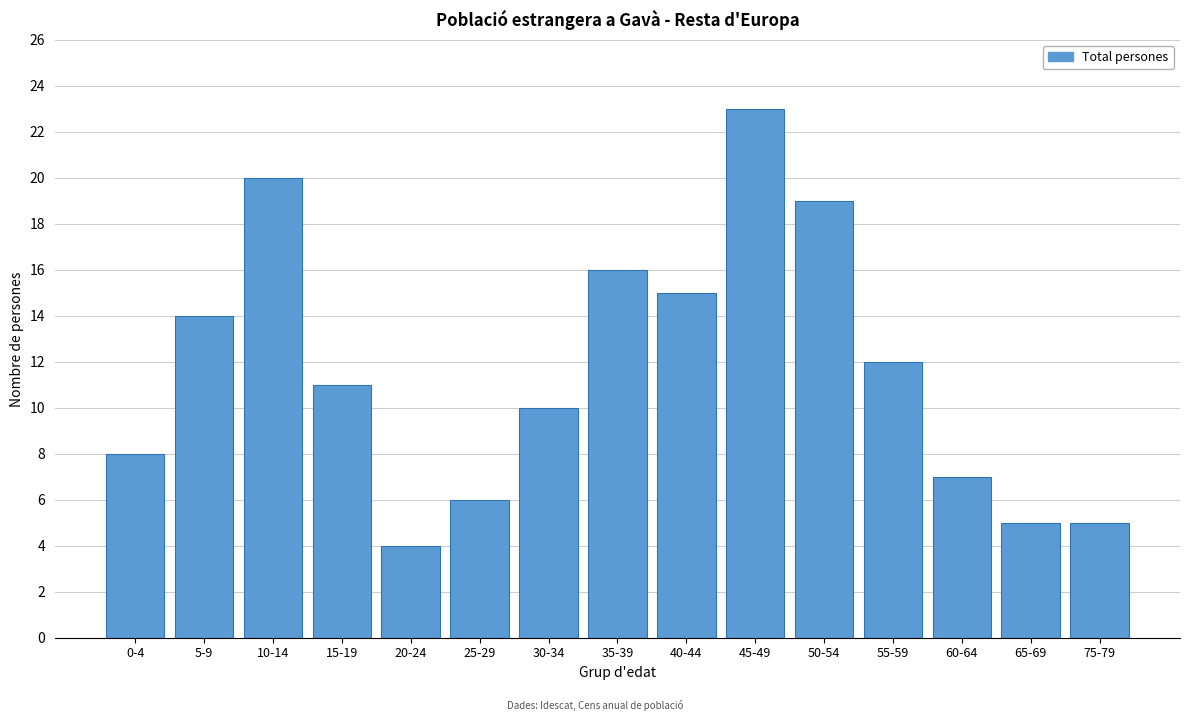

Reading right to left, transcribe all the data shown in this chart.

75-79=5	65-69=5	60-64=7	55-59=12	50-54=19	45-49=23	40-44=15	35-39=16	30-34=10	25-29=6	20-24=4	15-19=11	10-14=20	5-9=14	0-4=8